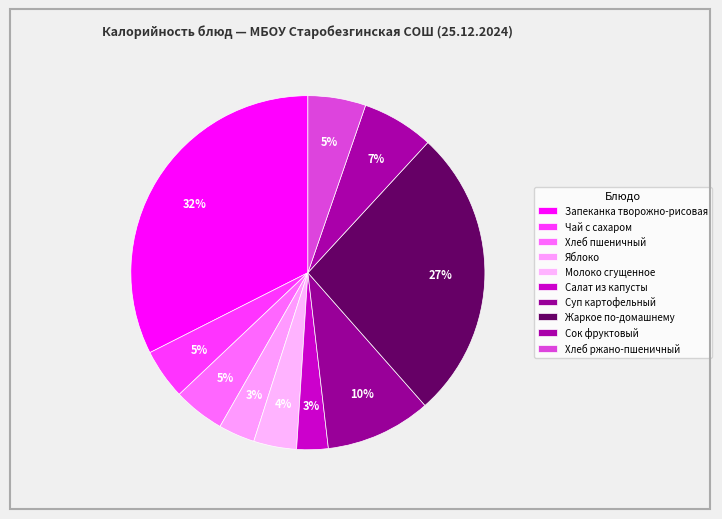

How many slices are in this pie chart?

10